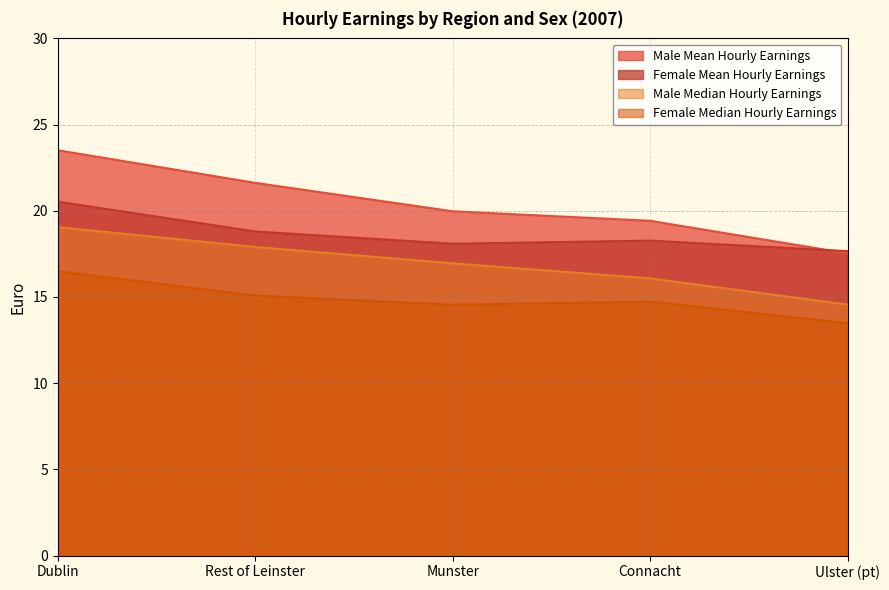

At which label is Female Mean Hourly Earnings closest to 19?

Rest of Leinster